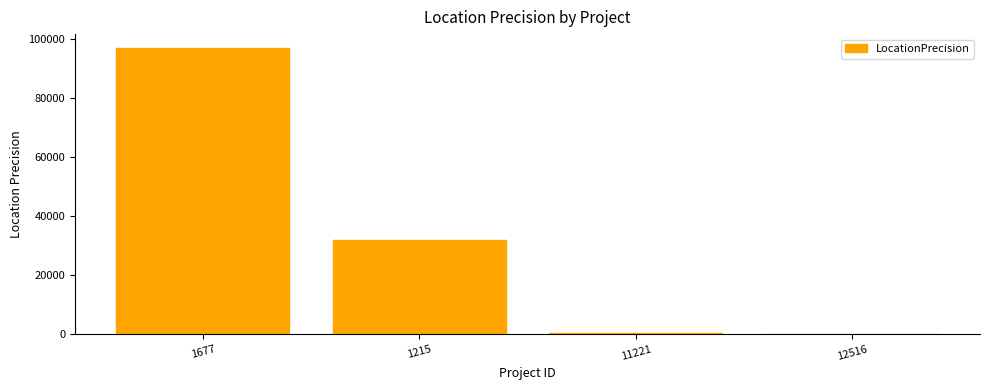

The value at 1215 is 32000. True or false?

True